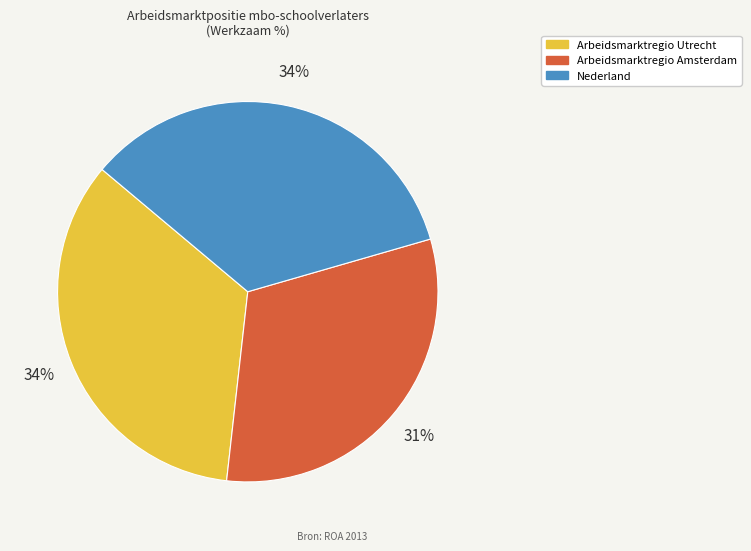

Which slice is the smallest?

Arbeidsmarktregio Amsterdam